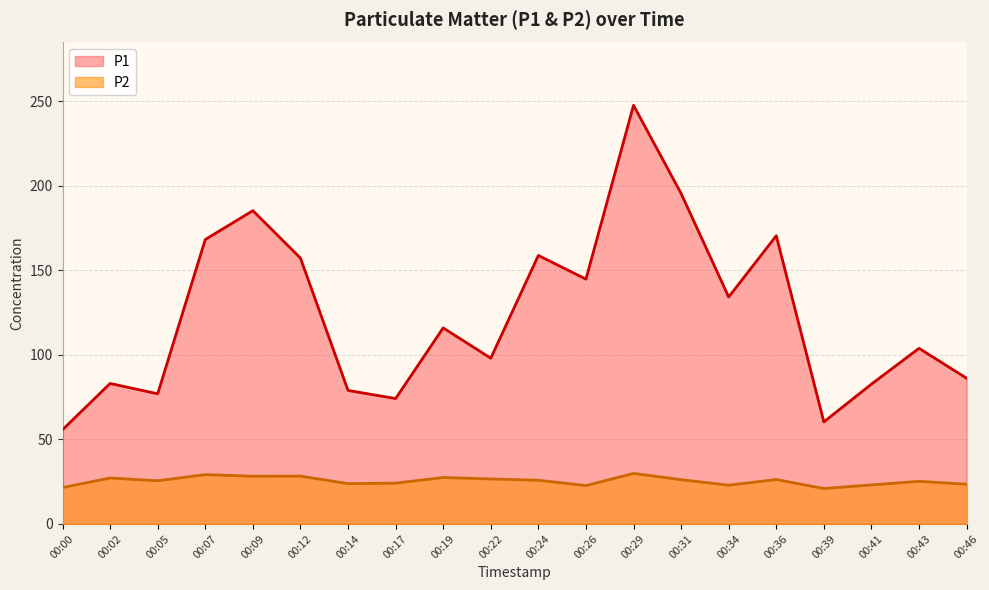

Is it true that P2 equals 20.9 at 00:39?

True